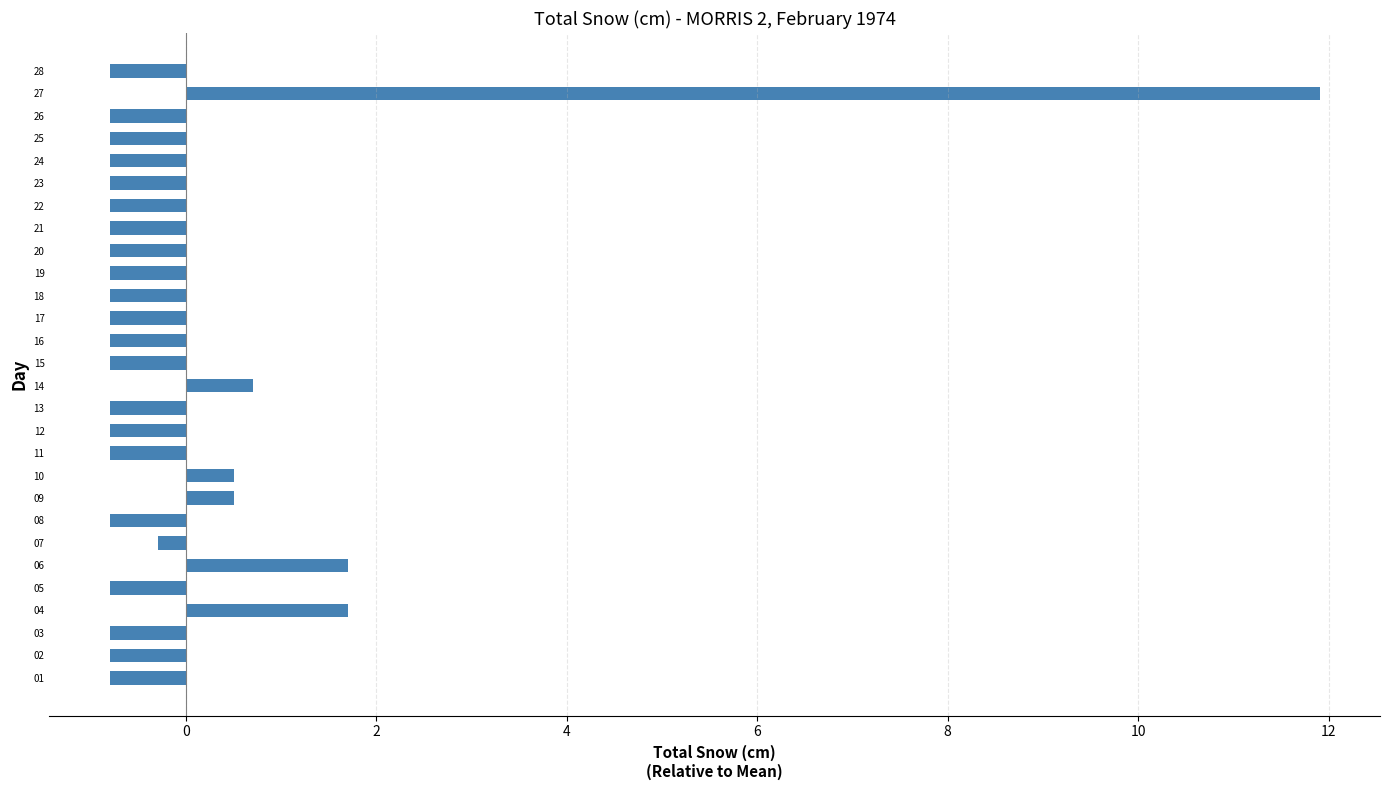

Does the chart contain any negative values?

Yes